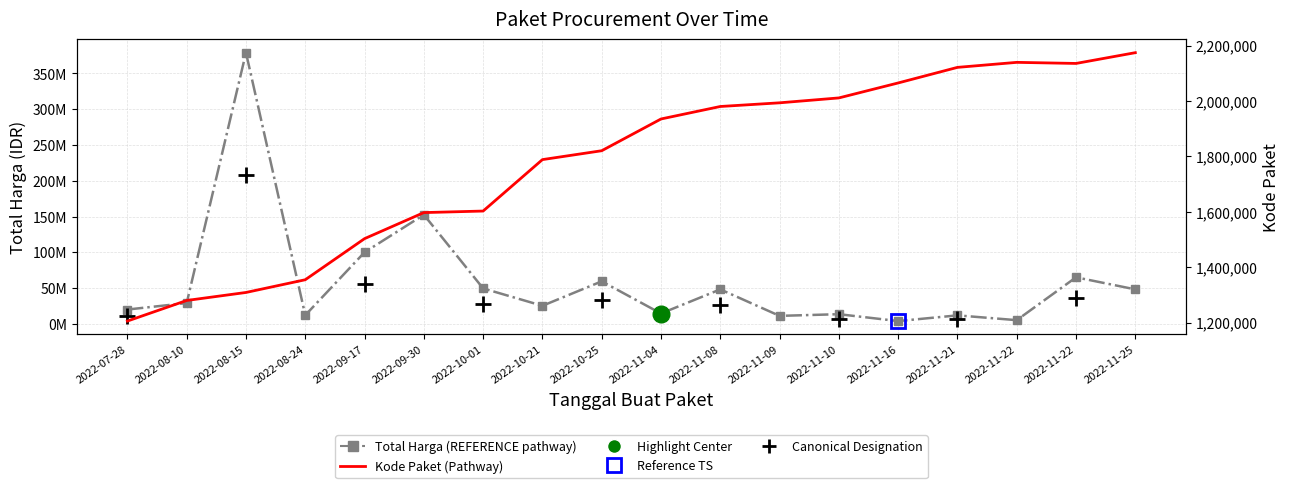

How many lines are shown in the chart?

2